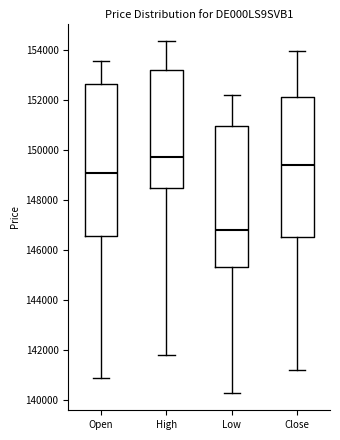

Which box's median line is the highest?

High